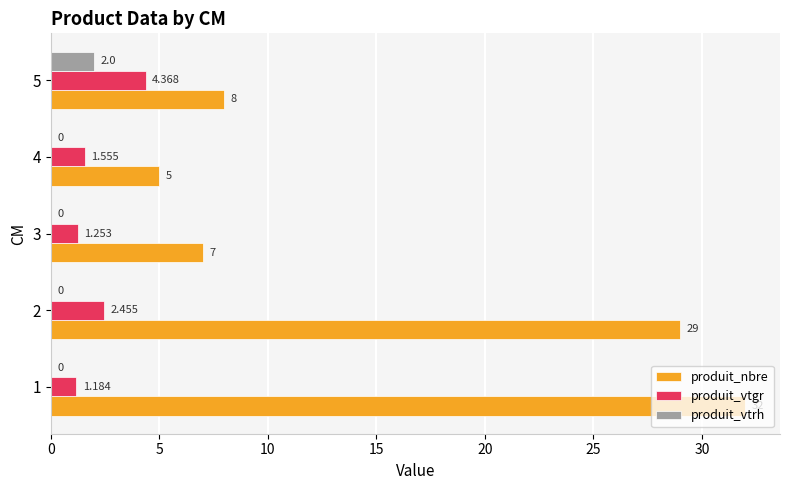

Which series has the largest total across all categories?

produit_nbre